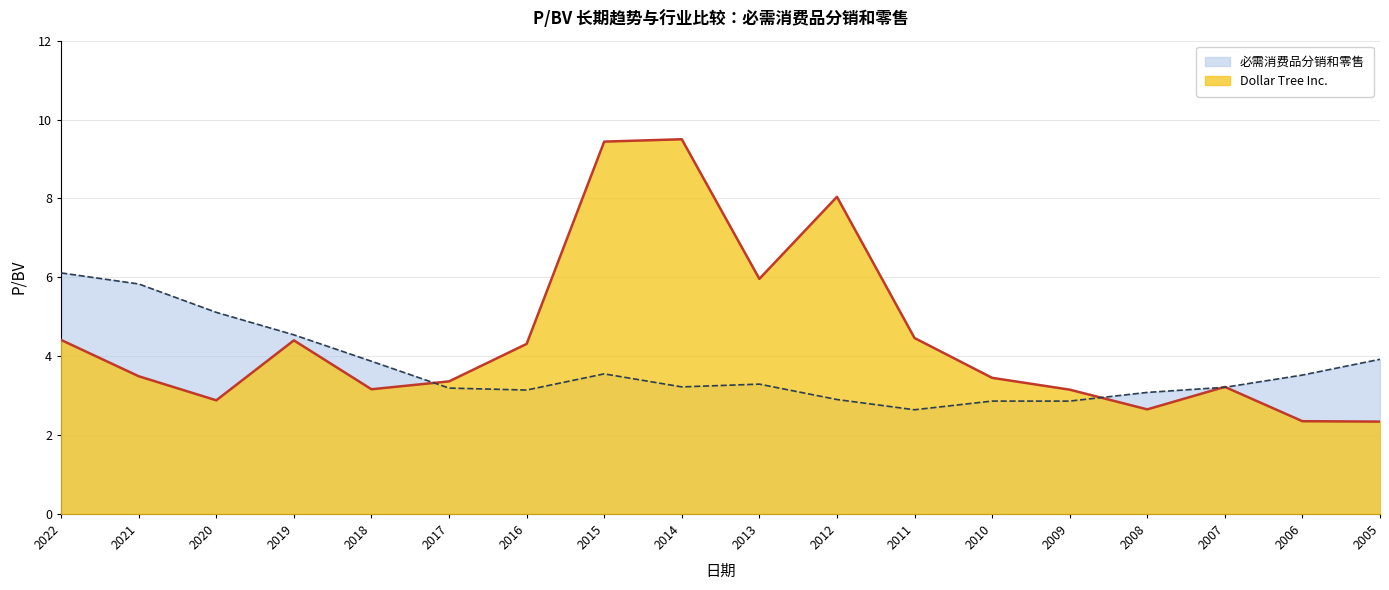

At which category does 必需消费品分销和零售 reach its first local peak?

2015